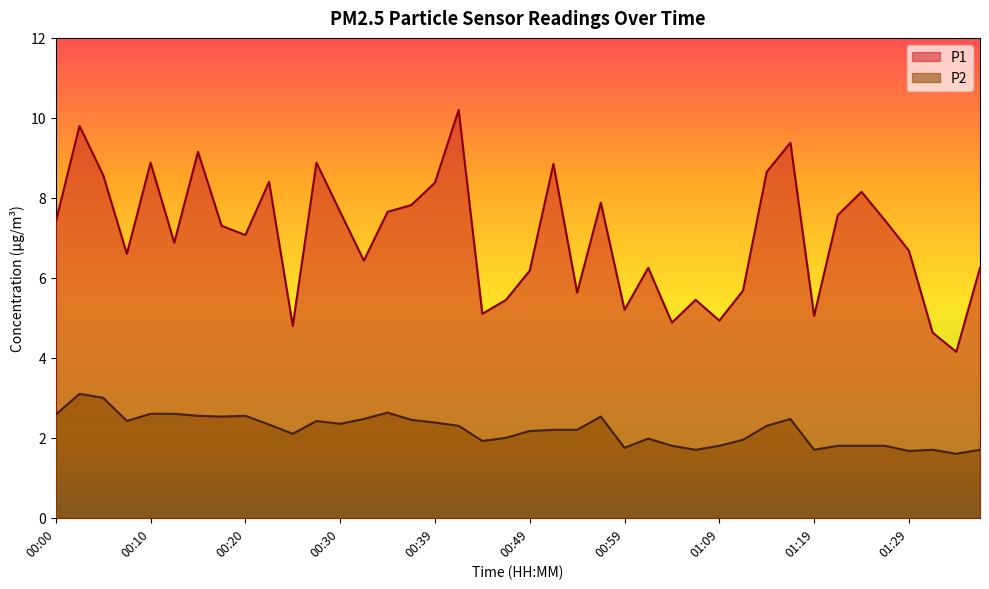

Rank the series by their average value, from lowest to highest.

P2, P1